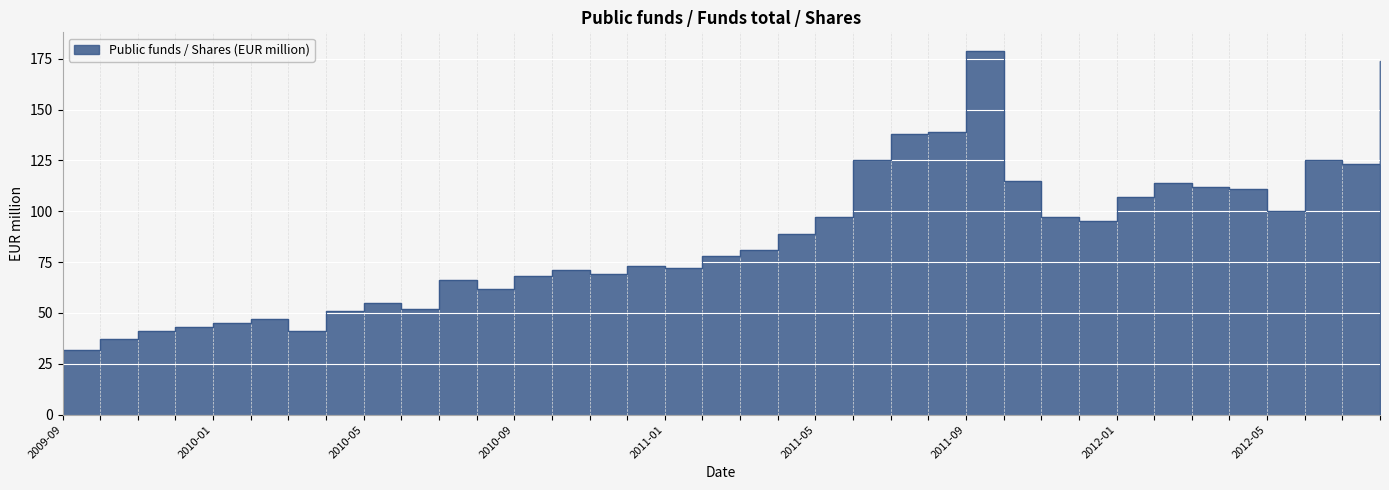

How many series are shown in this chart?

1